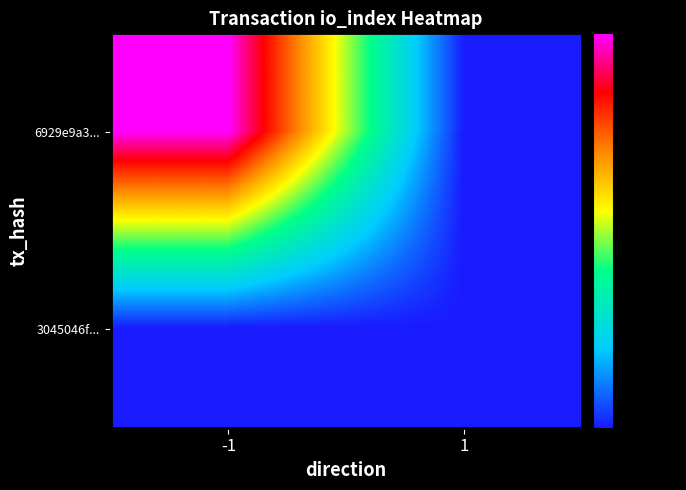

Reading left to right, transcribe all the data shown in this chart.

6929e9a3...: -1=1	1=0
3045046f...: -1=0	1=0